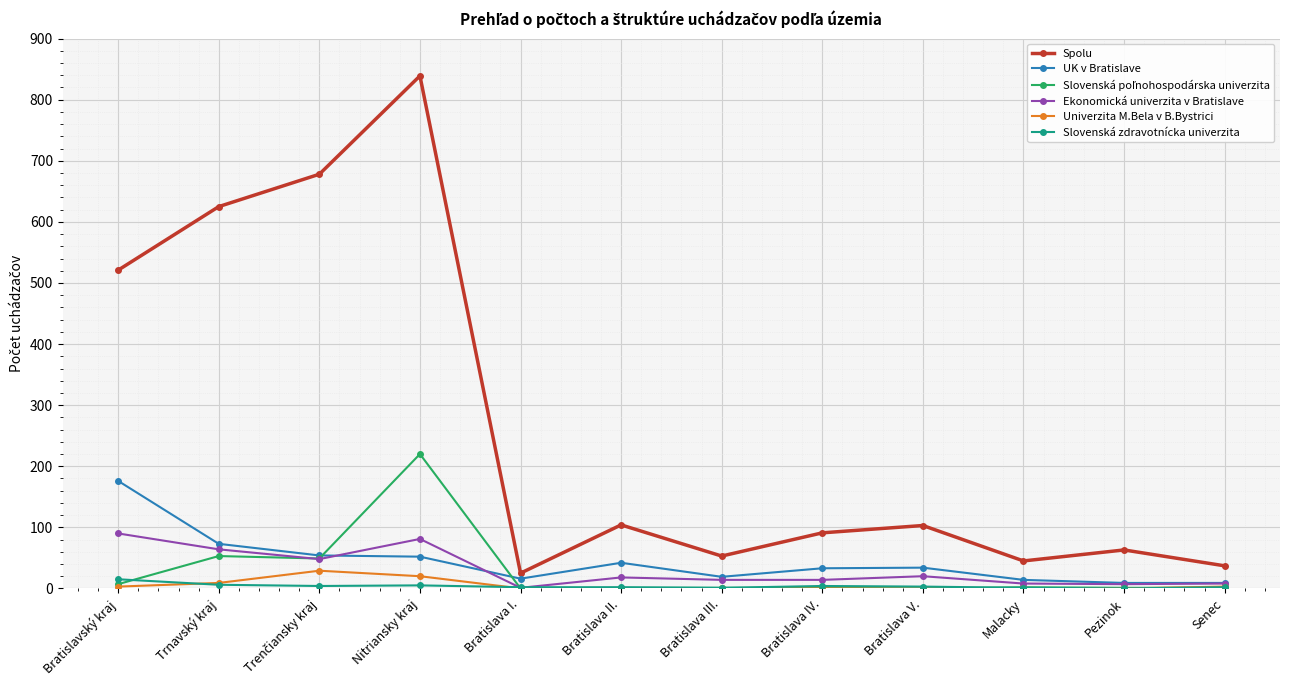

Which series has the widest spread of values?

Spolu